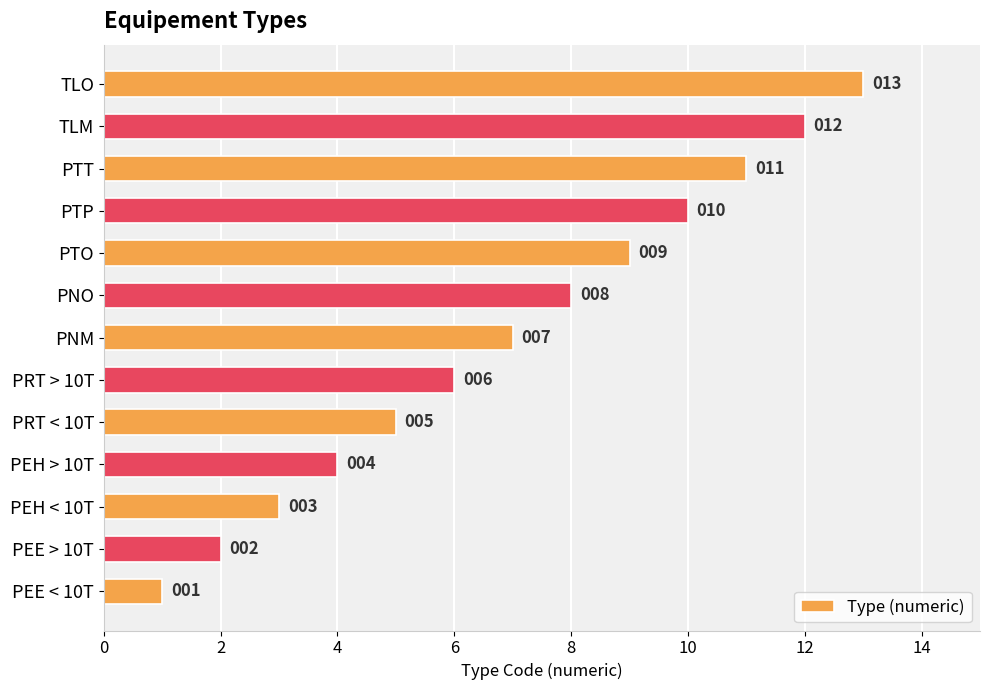

Which has a higher value, PNO or TLM?

TLM